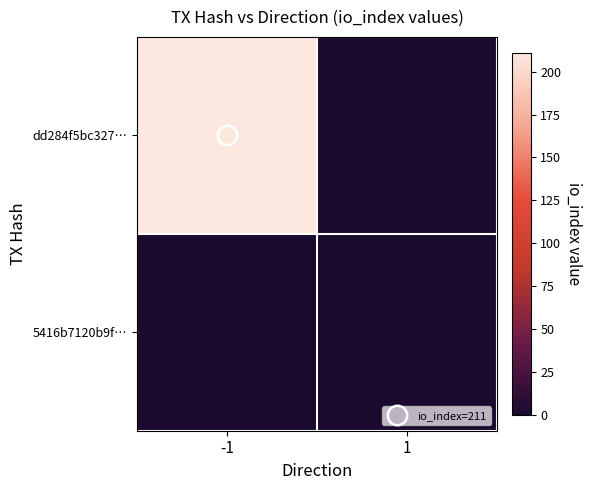

Rank the series by their average value, from lowest to highest.

5416b7120b9f…, dd284f5bc327…